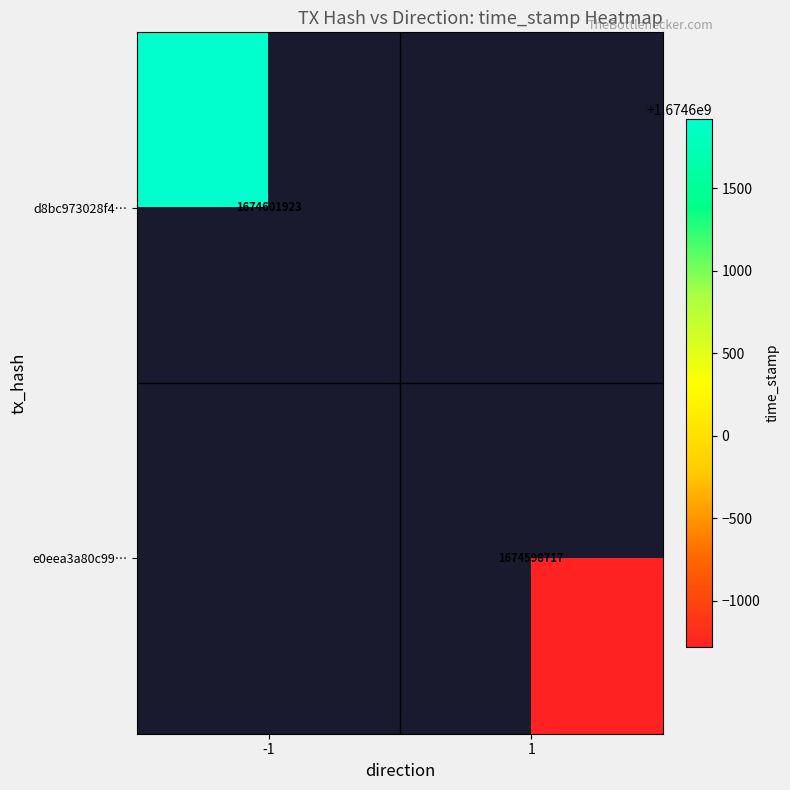

The e0eea3a80c99… series shows 2923008336 at 1. True or false?

False